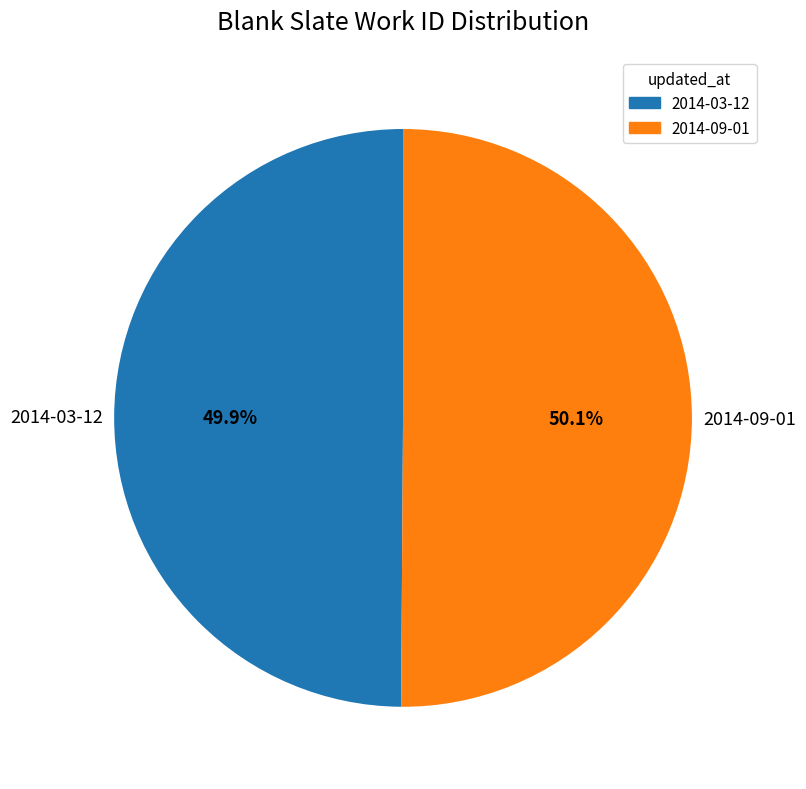

Is there a majority slice in this chart?

Yes